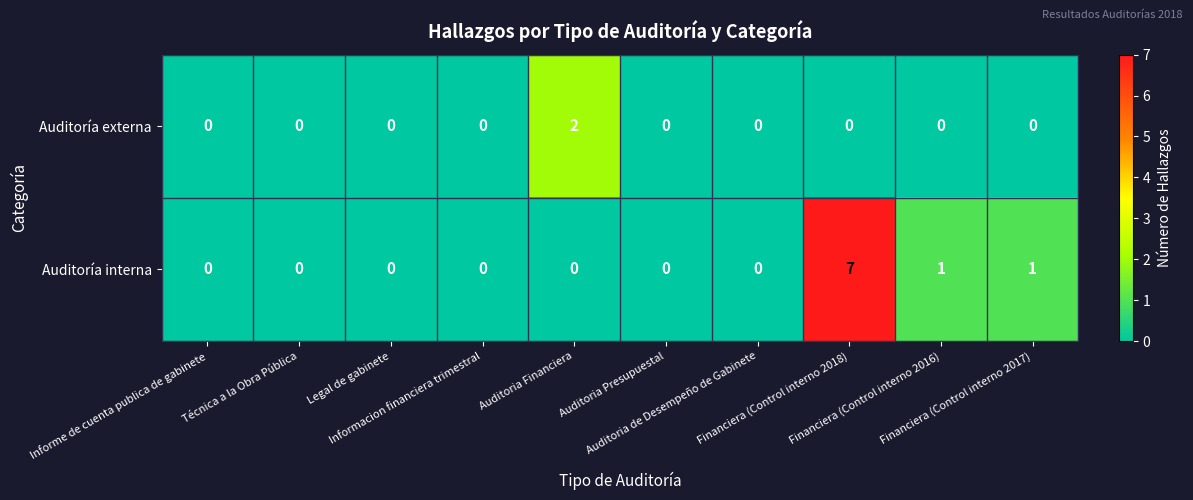

What is the maximum value shown in the chart?

7